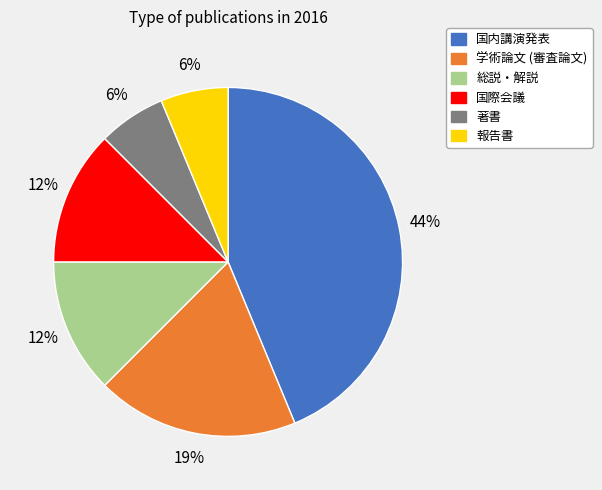

Which category has the biggest portion of the pie?

国内講演発表